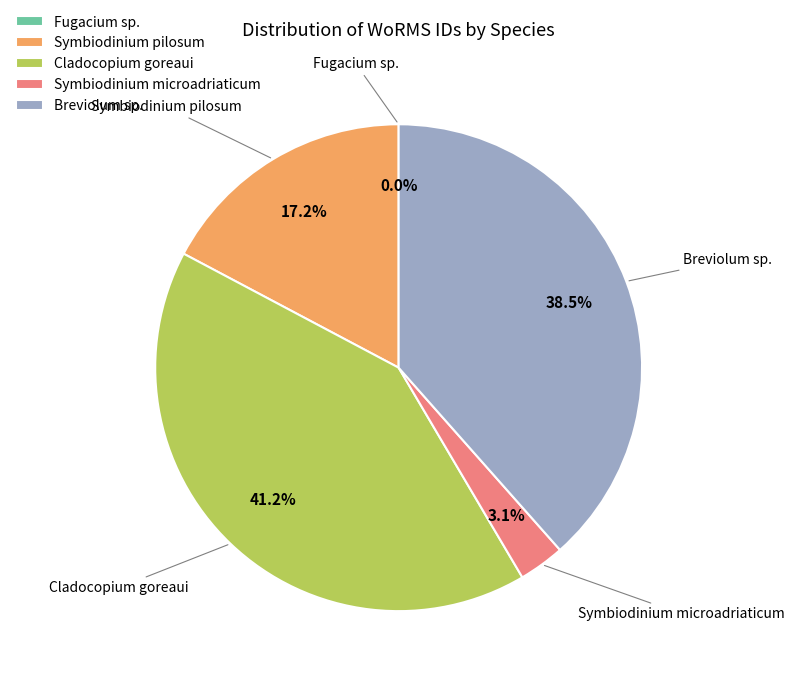

What percentage is the Symbiodinium pilosum slice, to the nearest percent?

17%